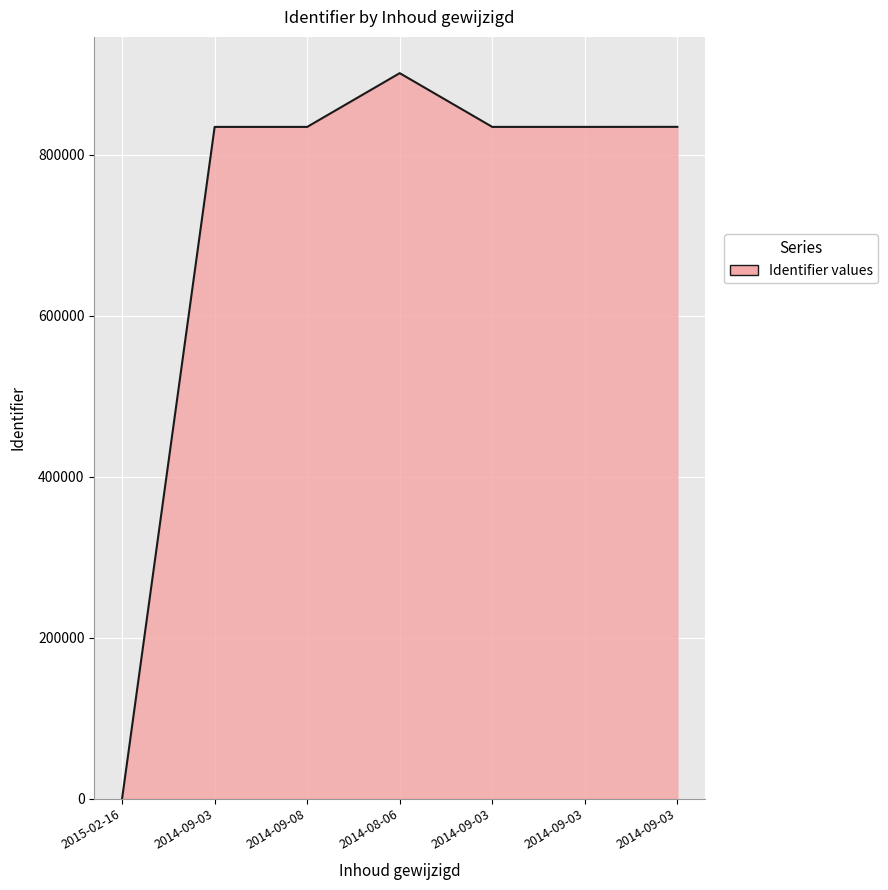

What is the difference between the maximum and minimum values?

901599